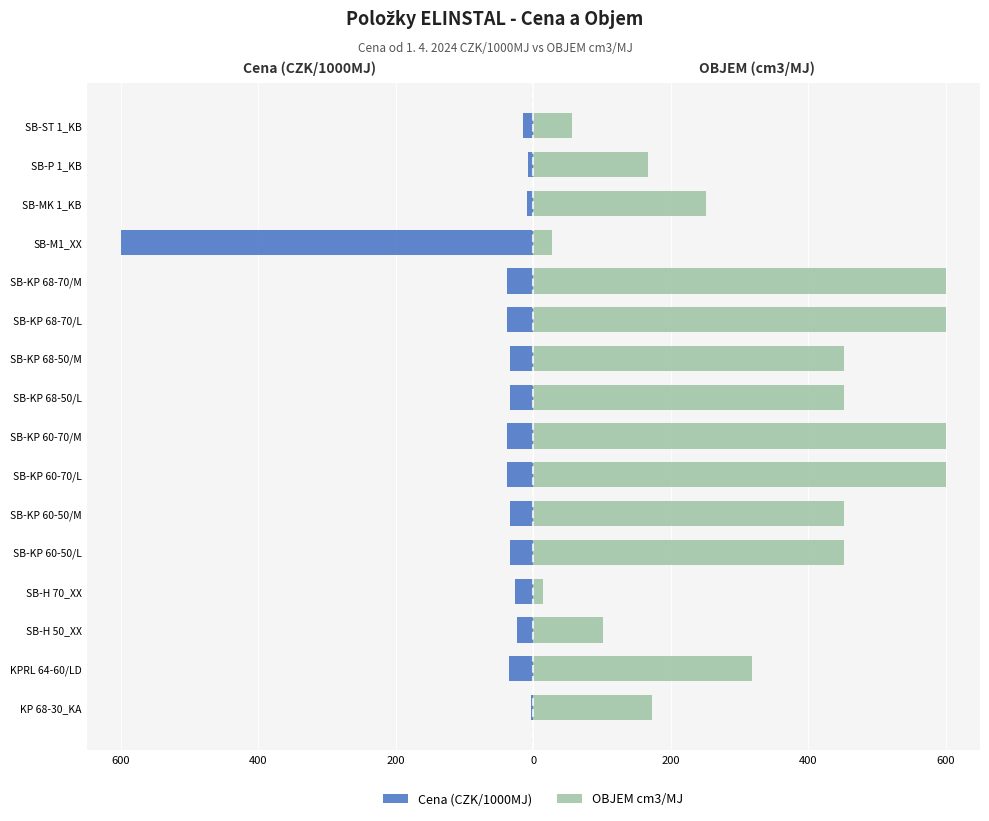

What is the maximum value for OBJEM cm3/MJ?

600.0